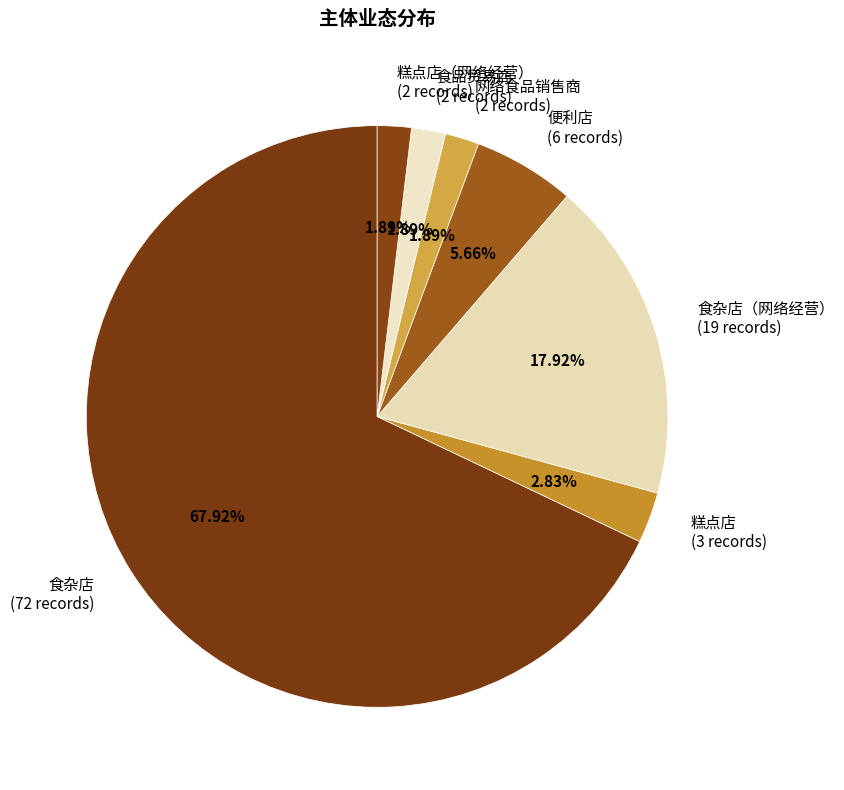

Does any single category account for the majority?

Yes